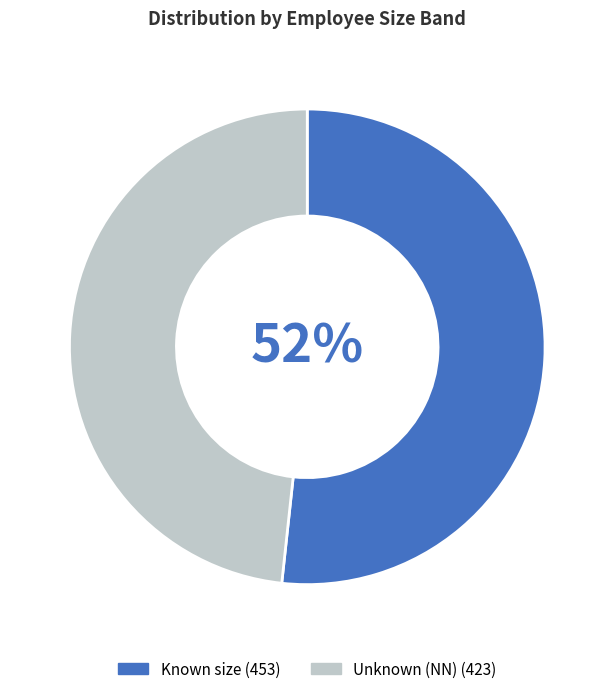

Does any single category account for the majority?

Yes